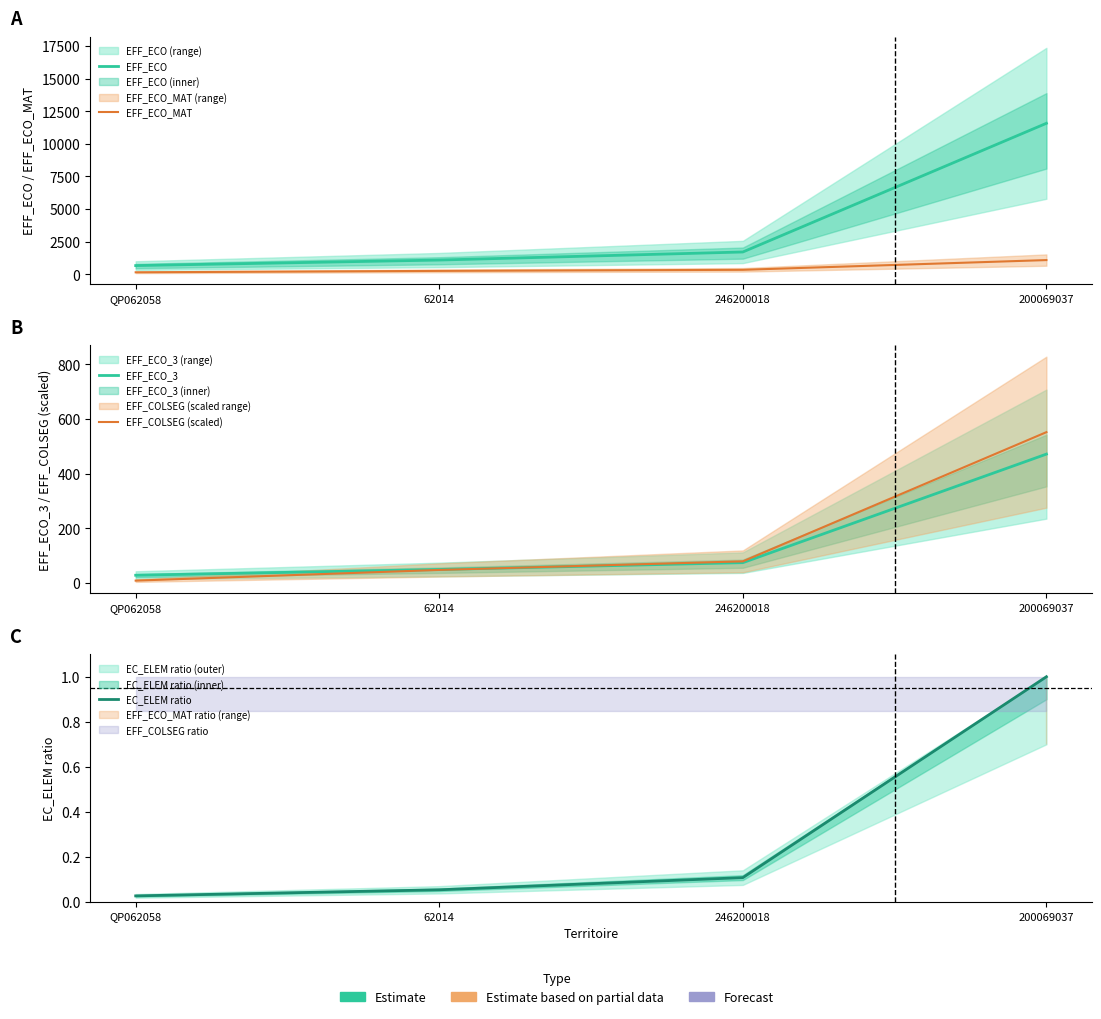

Which has a higher value, 246200018 or 62014?

246200018